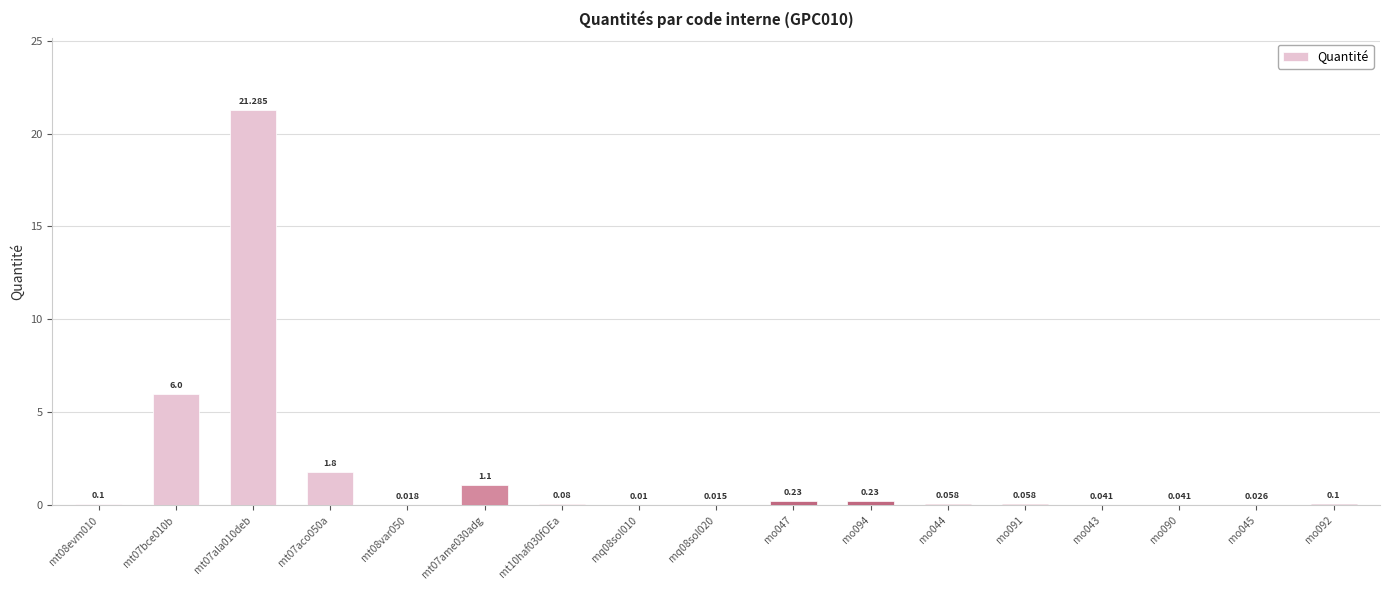

List the labels in order of value, smallest first.

mq08sol010, mq08sol020, mt08var050, mo045, mo043, mo090, mo044, mo091, mt10haf030fOEa, mt08evm010, mo092, mo047, mo094, mt07ame030adg, mt07aco050a, mt07bce010b, mt07ala010deb